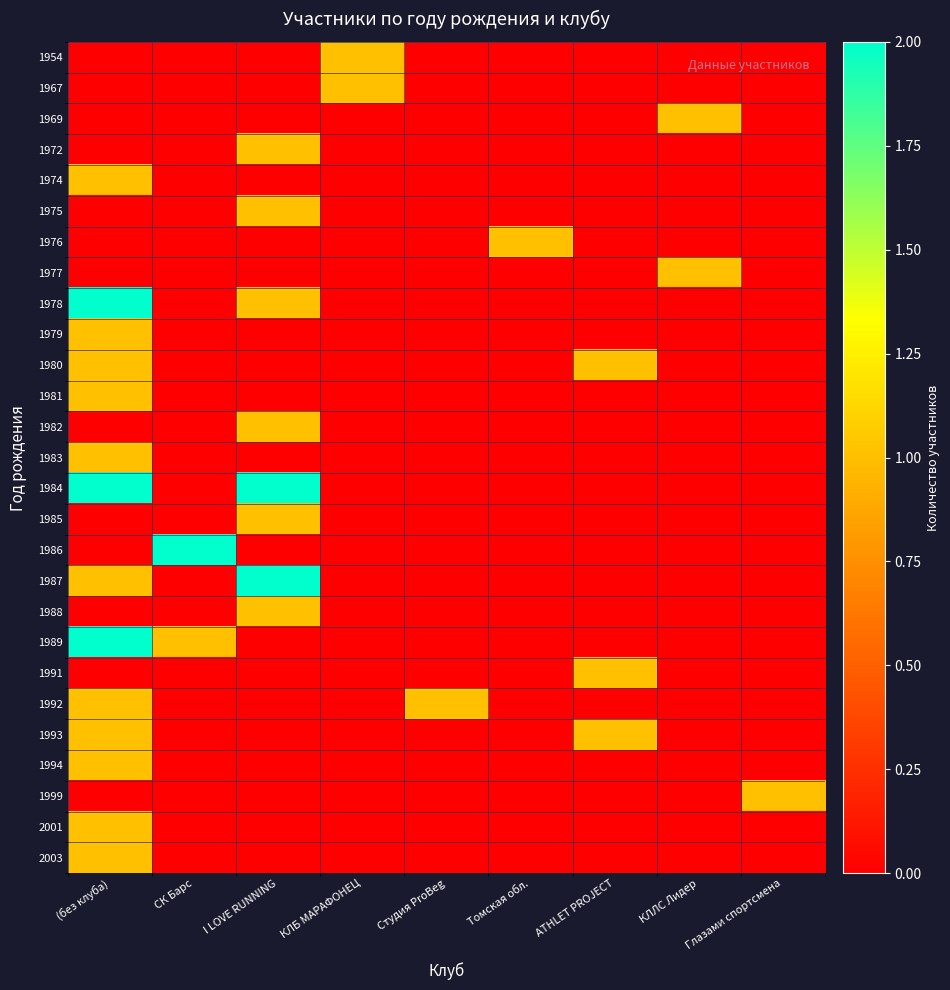

Count the number of categories in the chart.

9